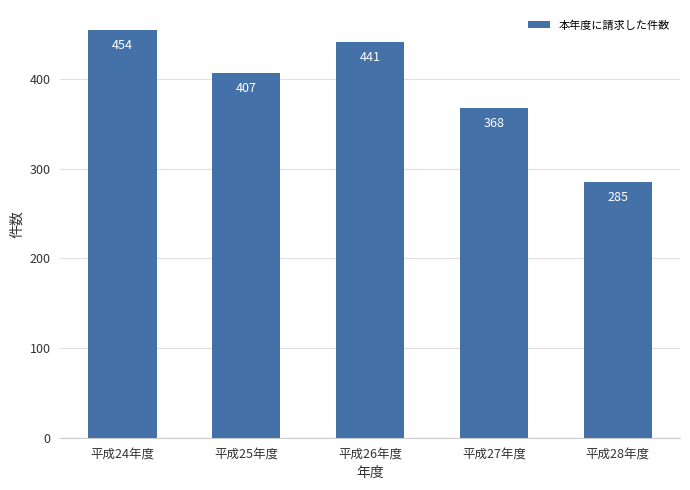

At which label does the data first exceed 407?

平成24年度